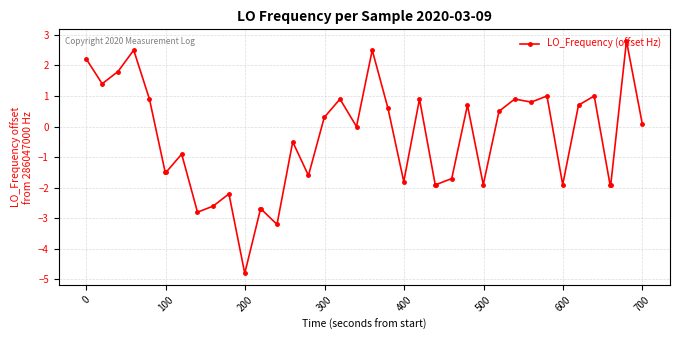

Reading left to right, what are all the values shown in this chart?

2.2	1.4	1.8	2.5	0.9	-1.5	-1.5	-0.9	-2.8	-2.6	-2.2	-4.8	-2.7	-2.7	-3.2	-0.5	-1.6	0.3	0.9	0.0	2.5	0.6	-1.8	0.9	-1.9	-1.9	-1.7	0.7	-1.9	0.5	0.9	0.8	1.0	-1.9	0.7	1.0	-1.9	-1.9	2.8	0.1